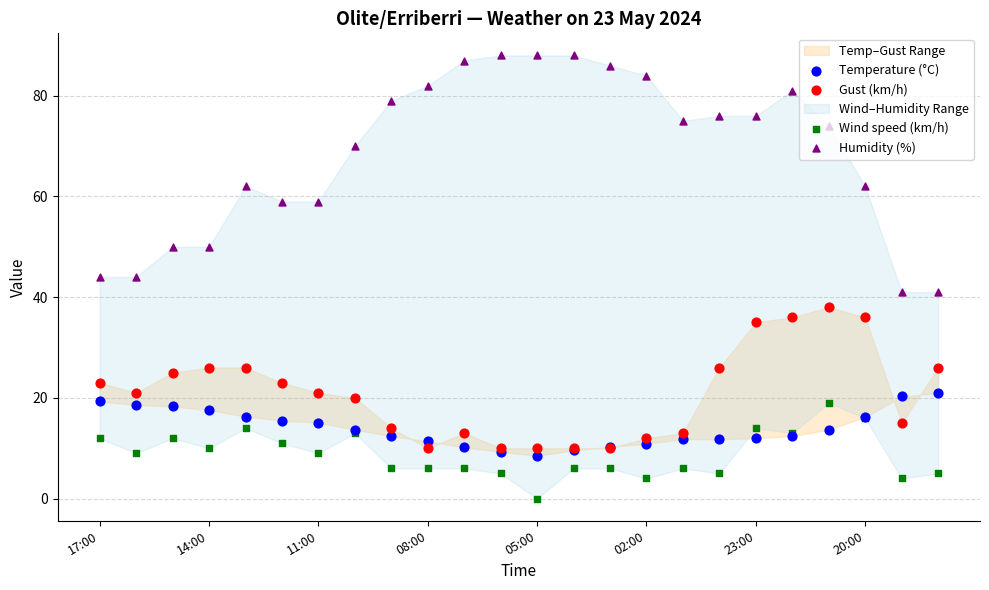

Which series contains the lowest Y value?

Wind speed (km/h)